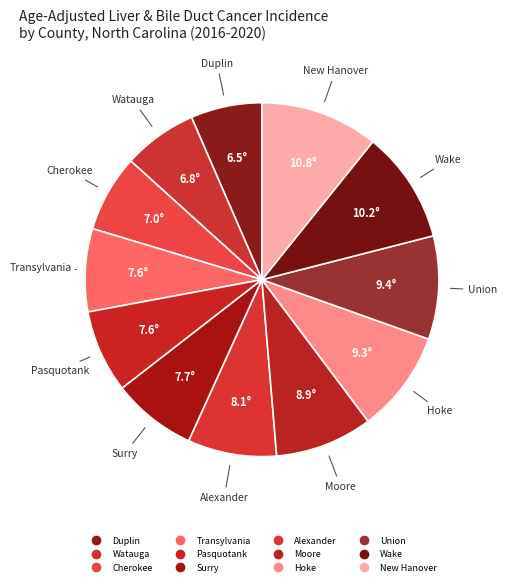

How many segments does this pie chart have?

12